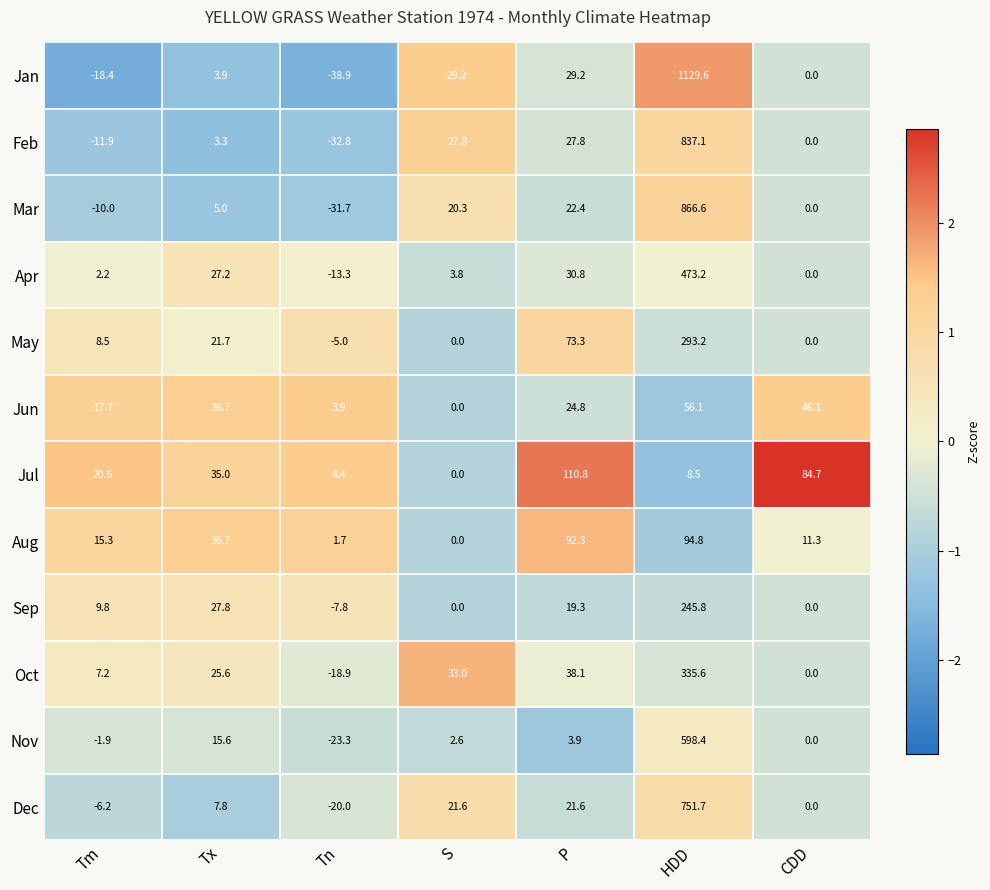

At which category is the sum across all series the highest?

HDD